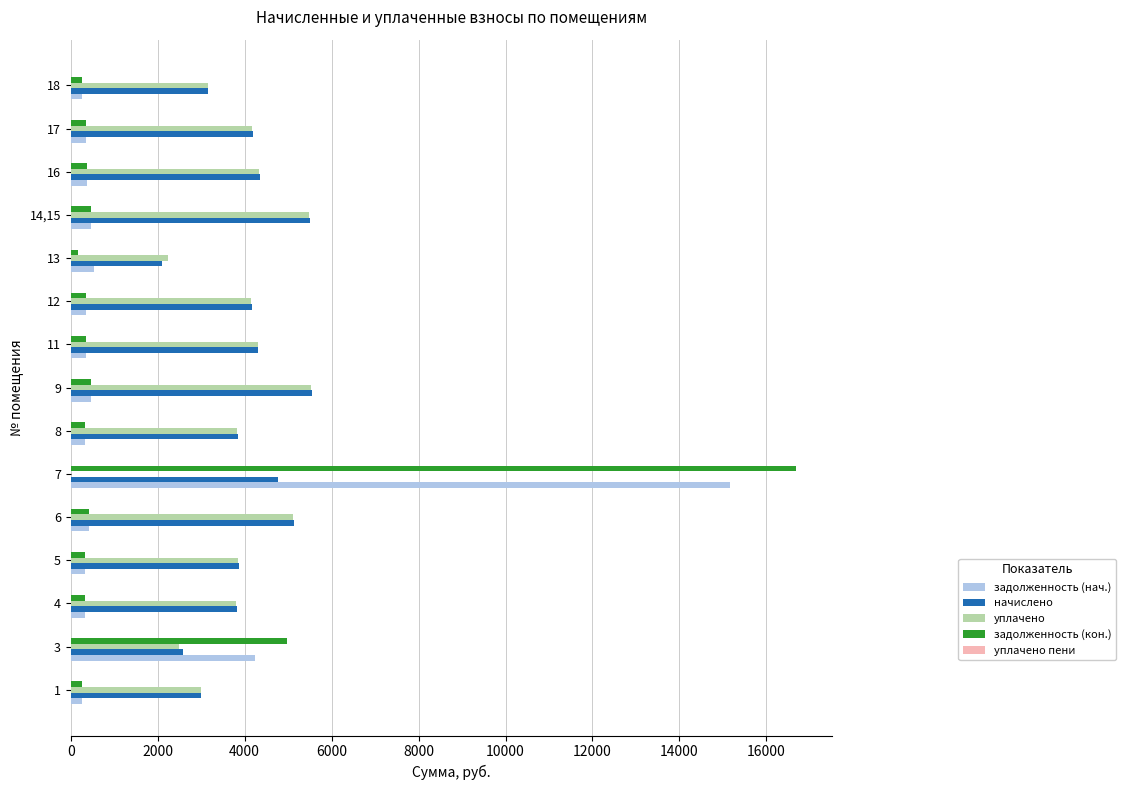

What is the greatest value displayed?

16679.2